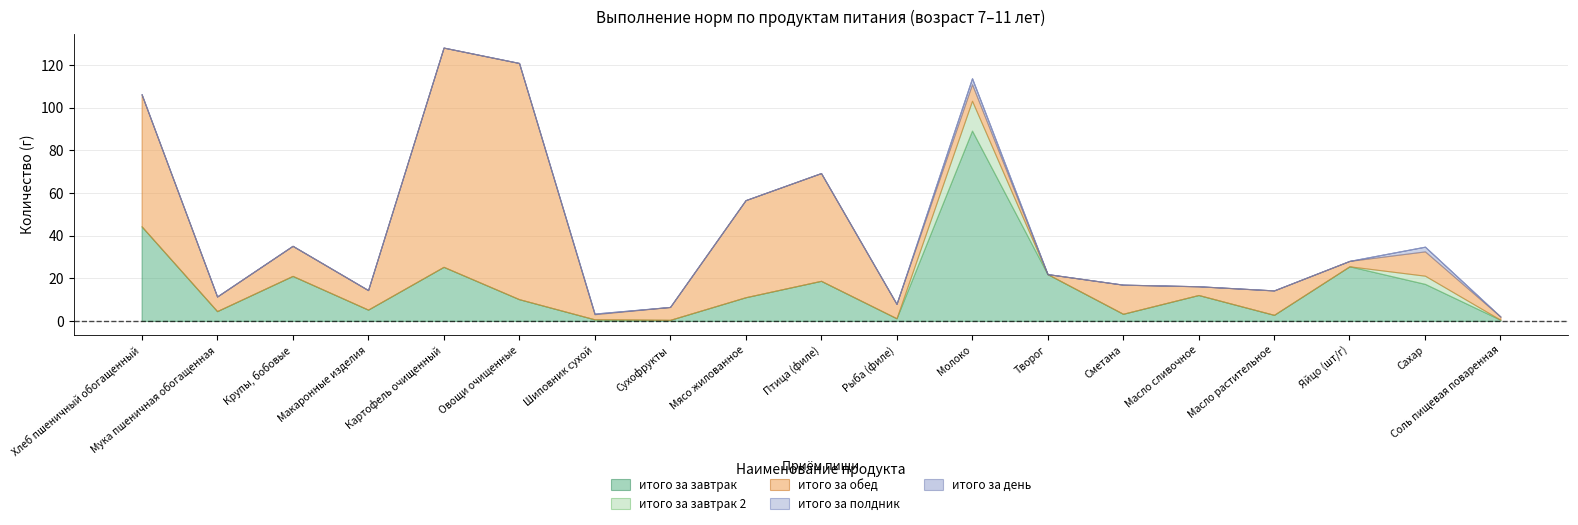

What are all the series names shown in the legend?

итого за завтрак, итого за завтрак 2, итого за обед, итого за полдник, итого за день